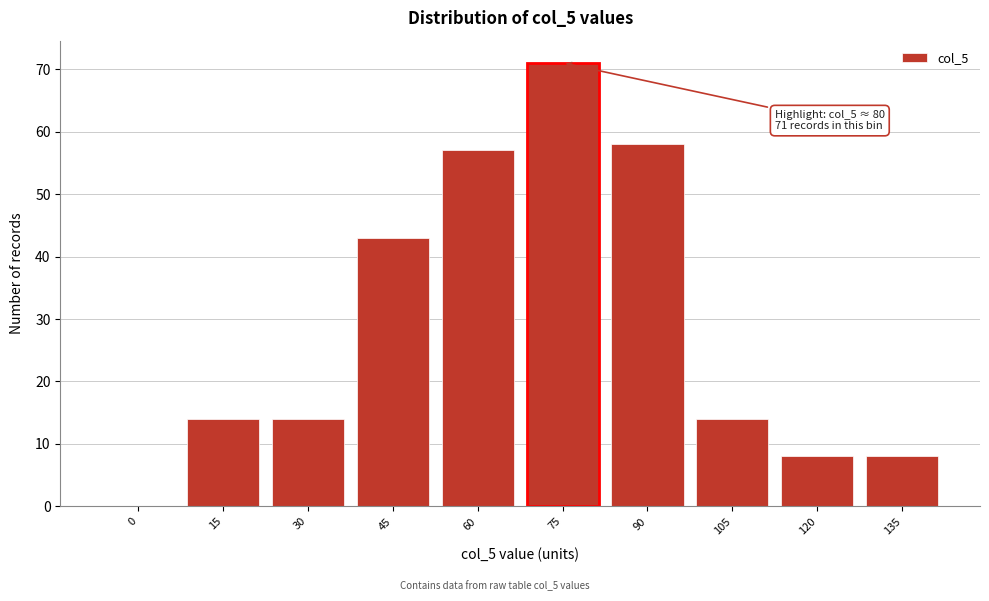

Reading right to left, what are all the values shown in this chart?

135=8	120=8	105=14	90=58	75=71	60=57	45=43	30=14	15=14	0=0